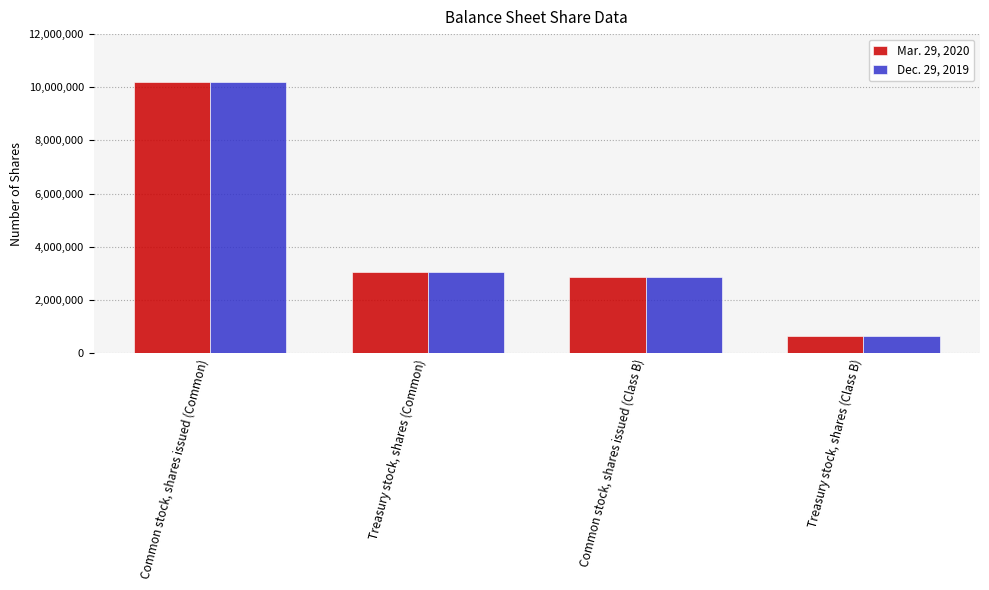

What is the value of the Mar. 29, 2020 bar at the 1st from the left?

10203821